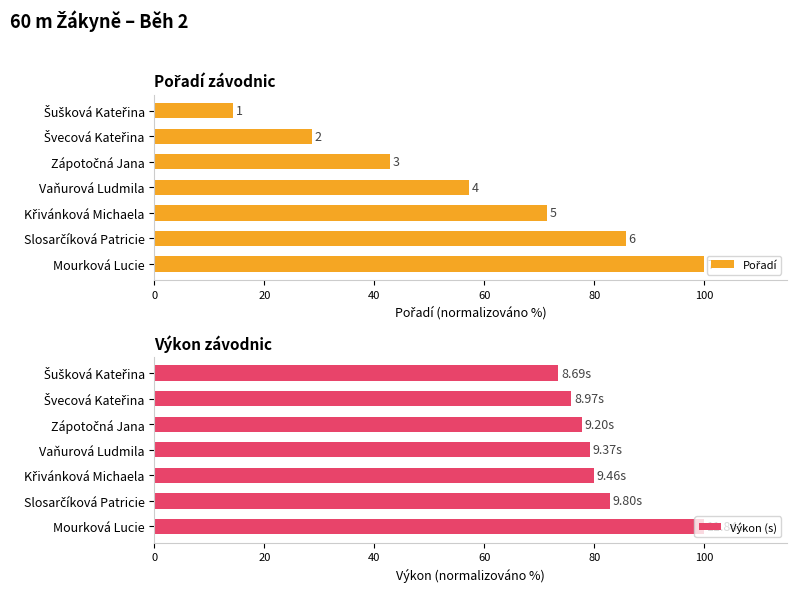

What is the difference between the maximum and minimum values in the Výkon (s) series?

26.6